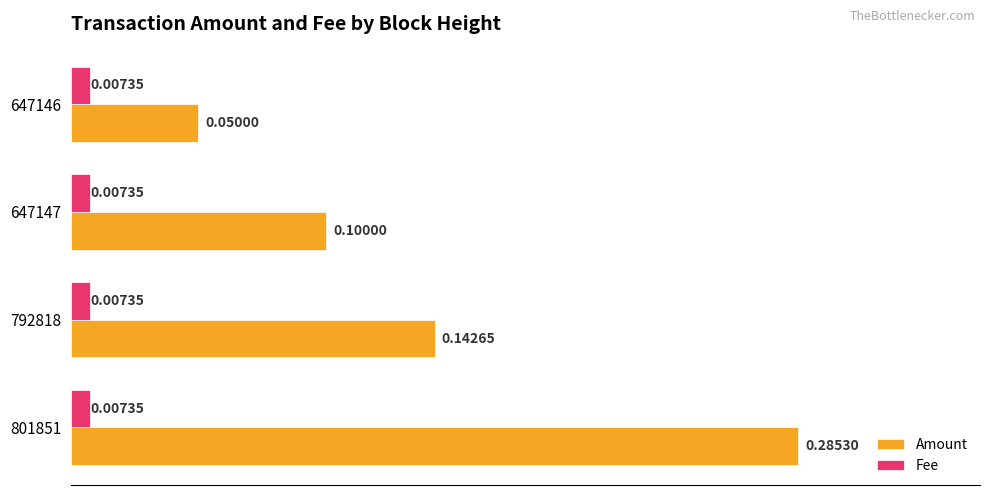

What is the sum of all Amount values?

0.6